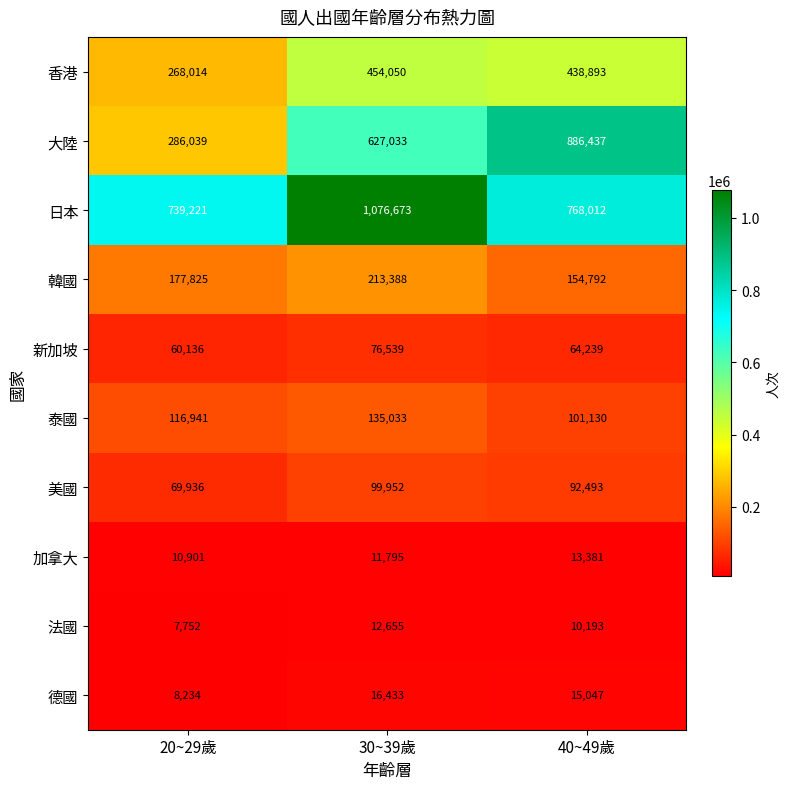

True or false: 法國 has a value of 4486 at 20~29歲.

False